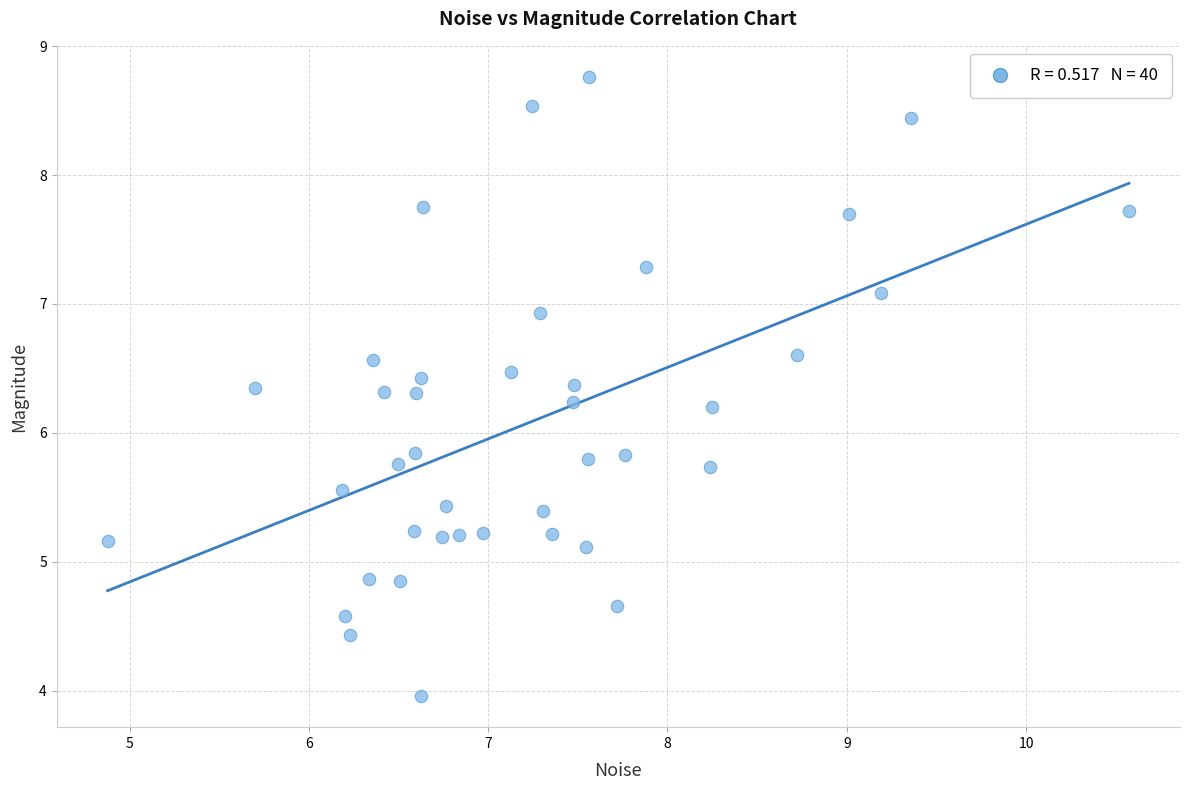

What is the range of X values (max minus min)?

5.7